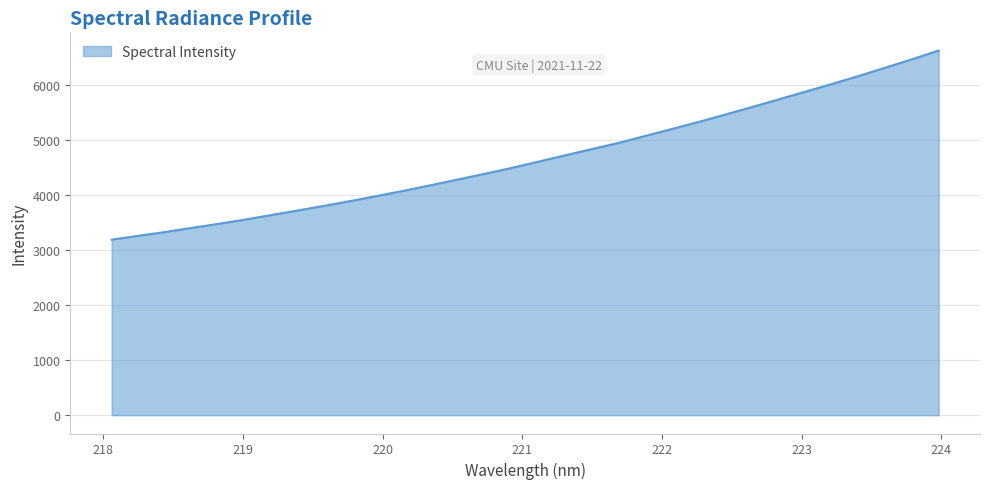

What is the difference between the maximum and minimum values?

3431.9